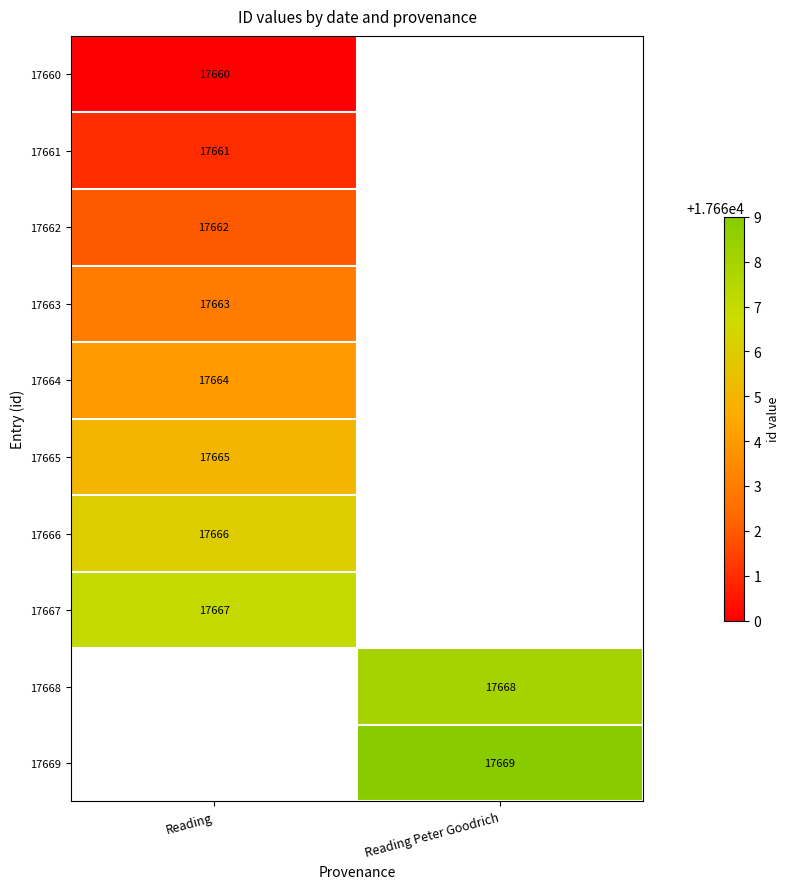

The 17668 series shows 17668 at Reading Peter Goodrich. True or false?

True